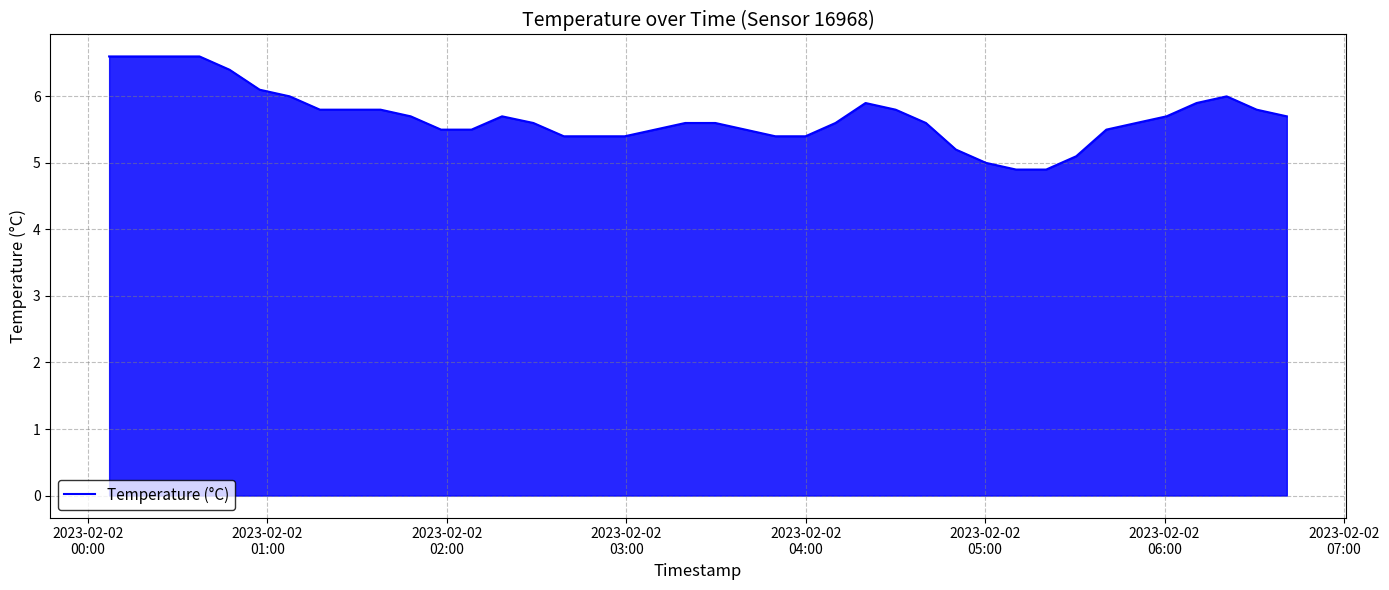

Count the number of data series in this chart.

1